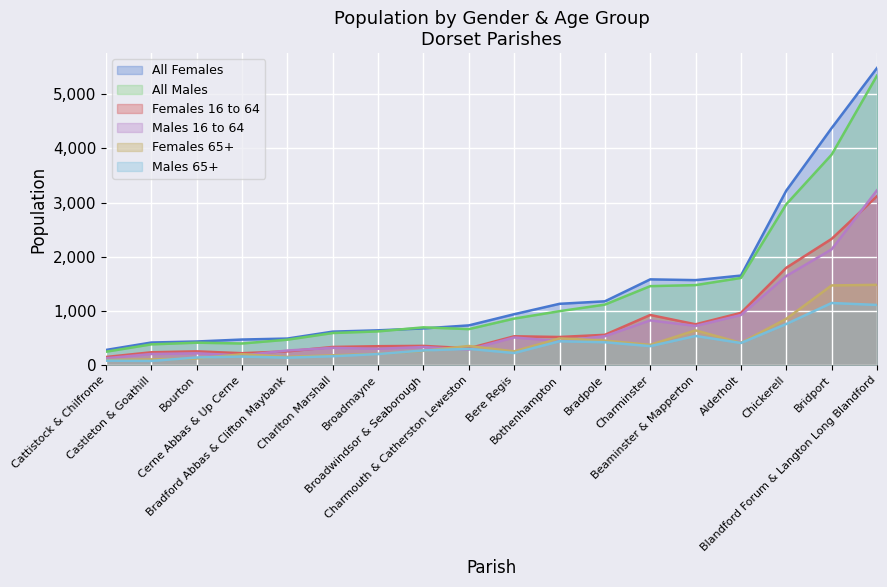

Count the number of categories in the chart.

18